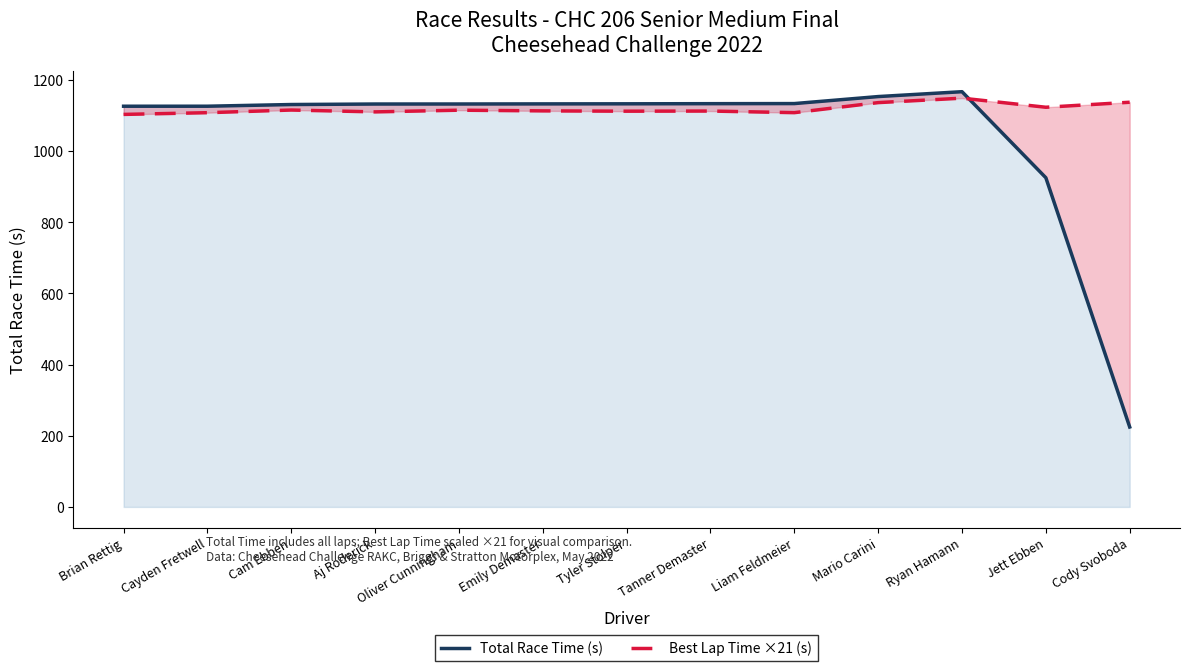

True or false: Total Race Time (s) has more than 2 interior local peaks.

False